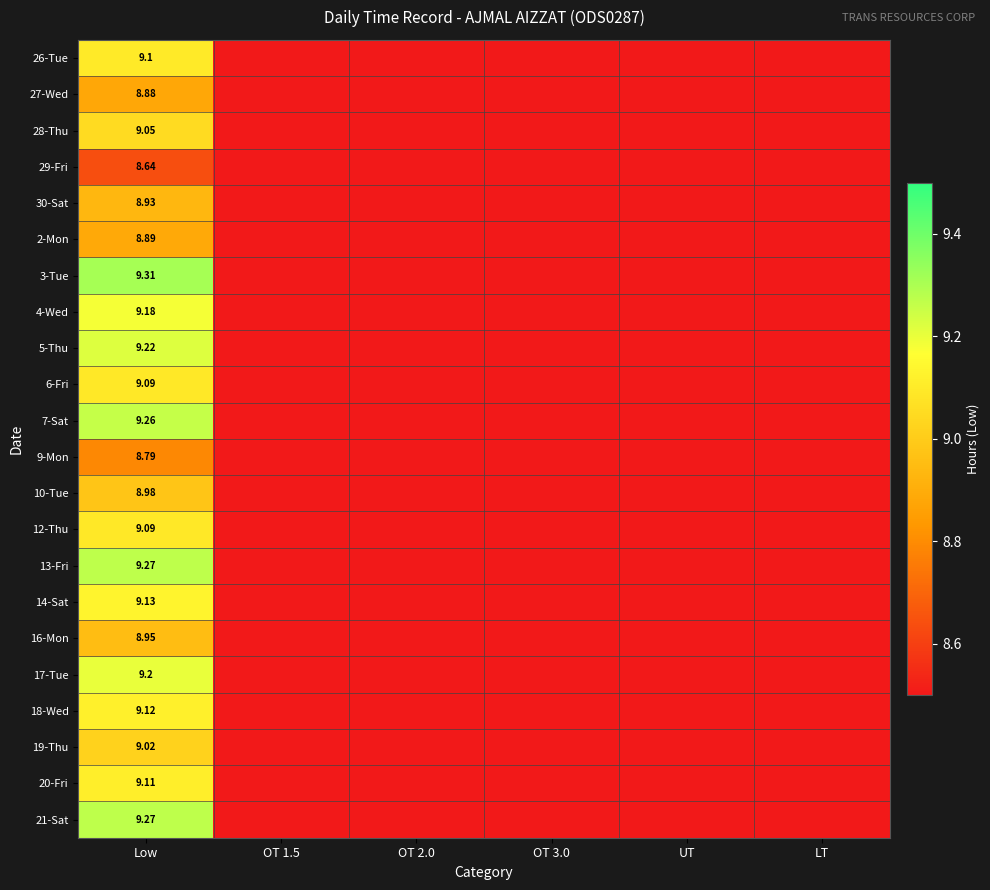

The 2-Mon series shows -4.0 at OT 2.0. True or false?

False